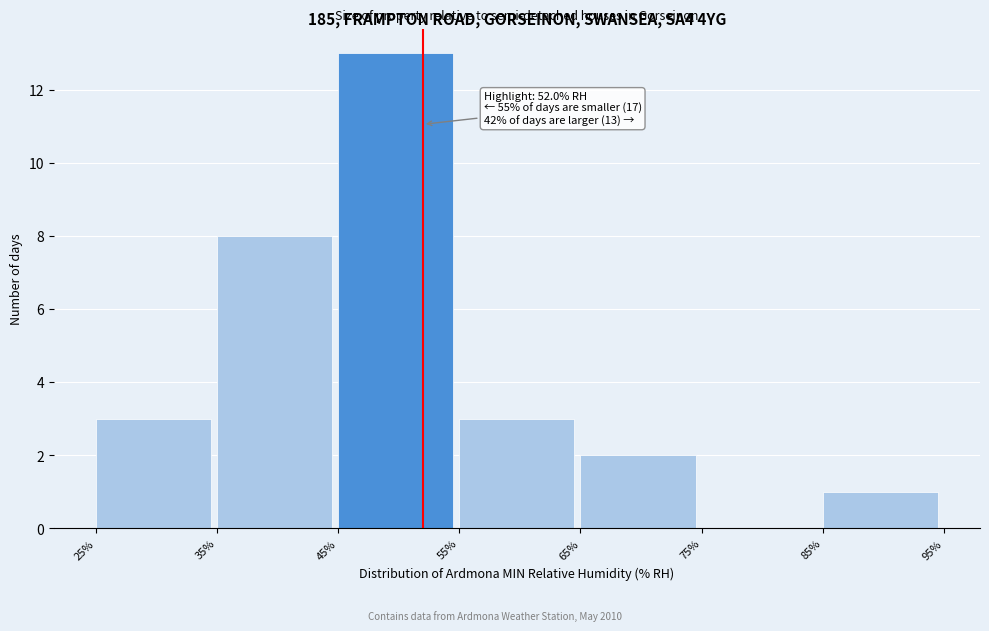

Which range on the x-axis has the tallest bar?

45% to 55%